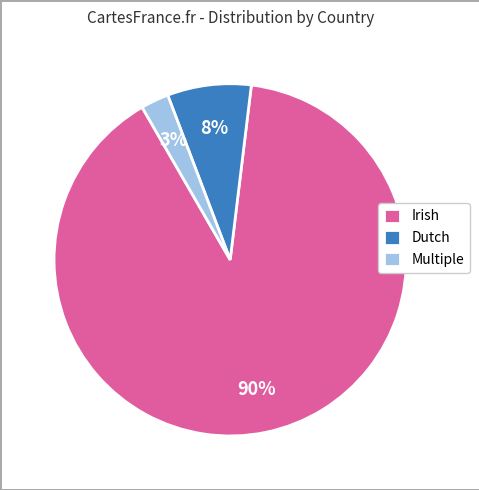

Combined, do Multiple and Irish account for over 50%?

Yes